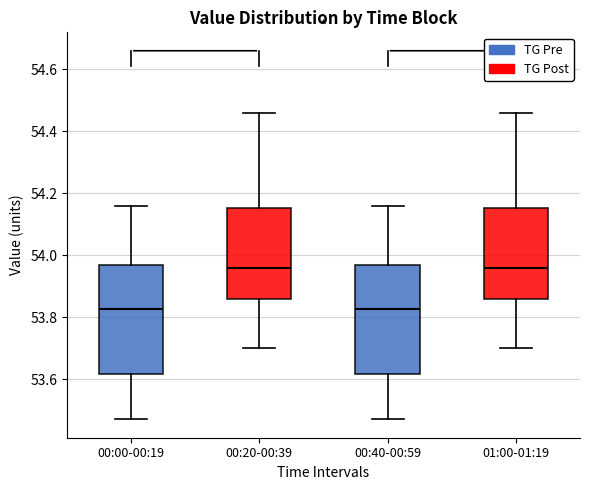

Where does the median line of the box for 01:00-01:19 sit on the y-axis? The values are not printed on the chart, so give them approximately, as read against the axis.

53.96